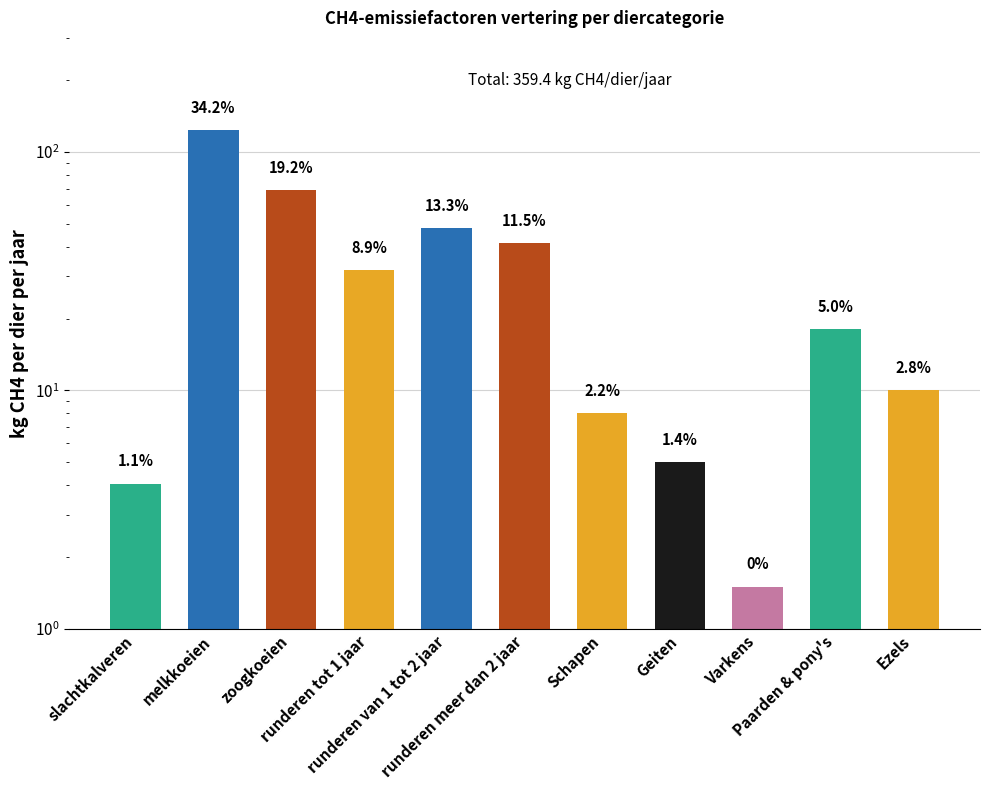

How many bars are there in total?

11